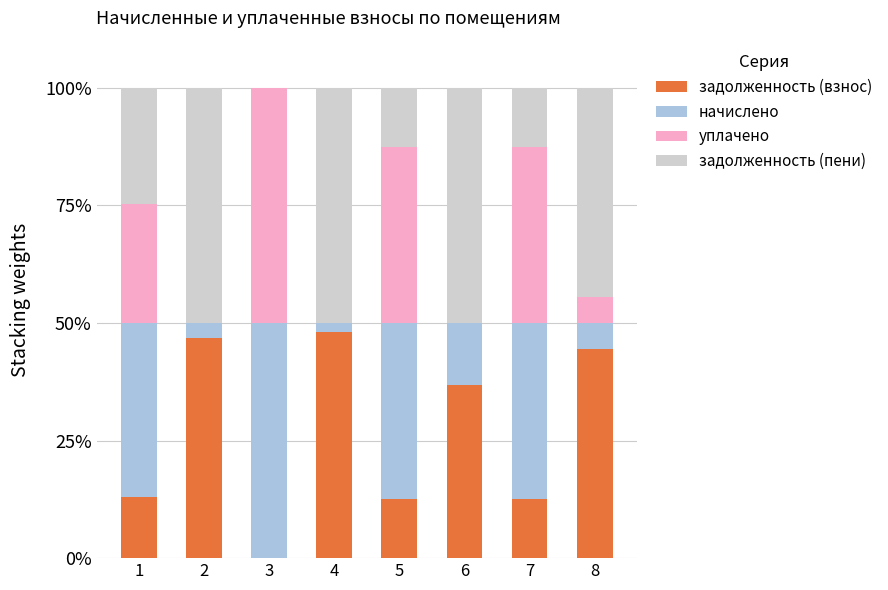

What is the maximum value for задолженность (взнос)?

48.1